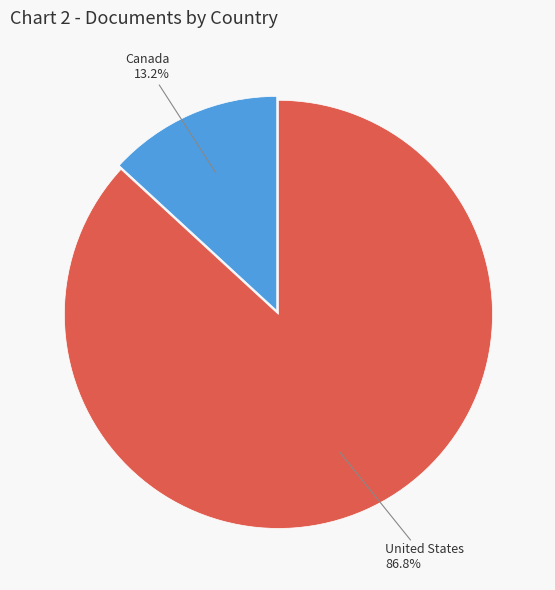

Is there a majority slice in this chart?

Yes